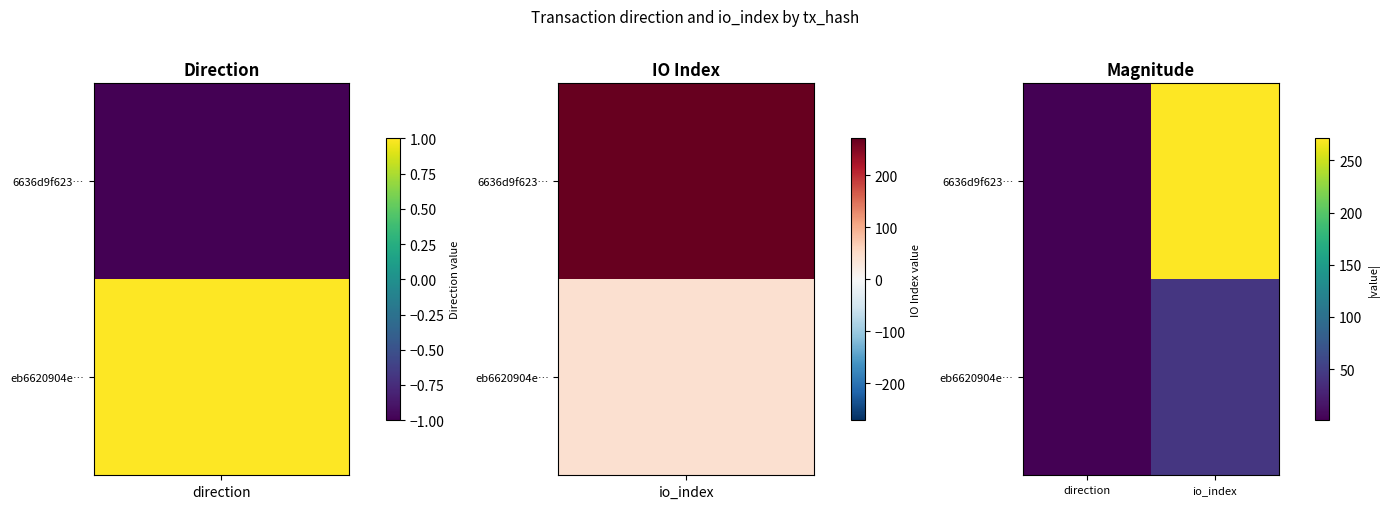

Rank the series by their maximum value, from highest to lowest.

6636d9f623…, eb6620904e…